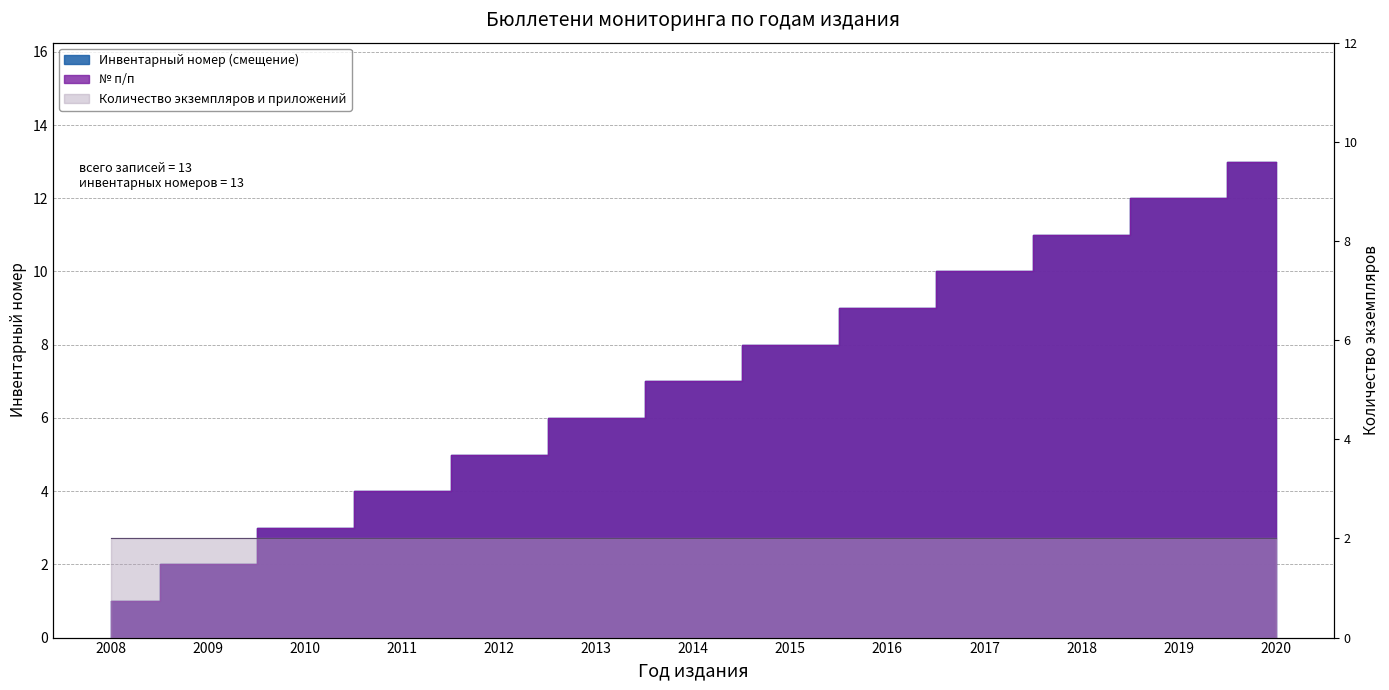

List the labels in order of № п/п value, largest first.

2020, 2019, 2018, 2017, 2016, 2015, 2014, 2013, 2012, 2011, 2010, 2009, 2008